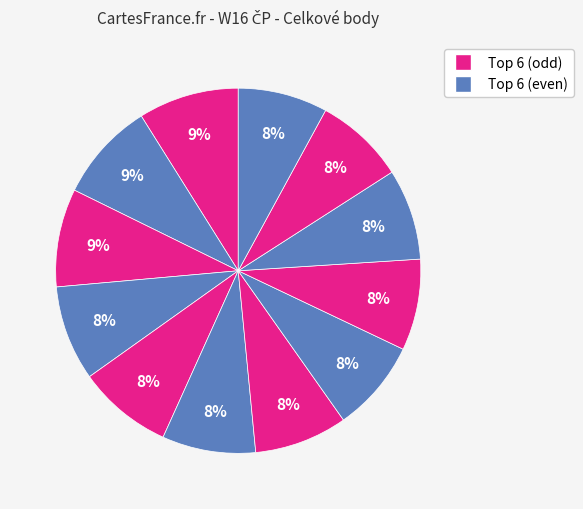

Does any single category account for the majority?

No